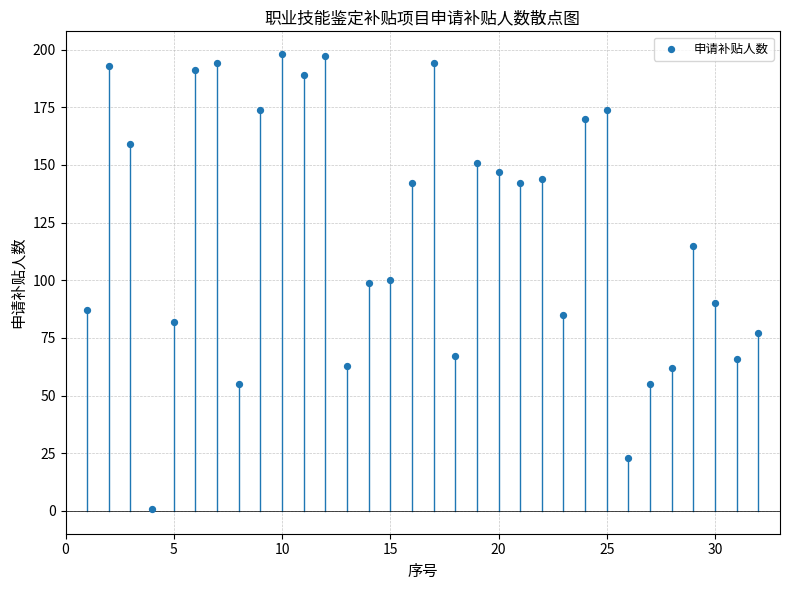

What is the range of X values (max minus min)?

31